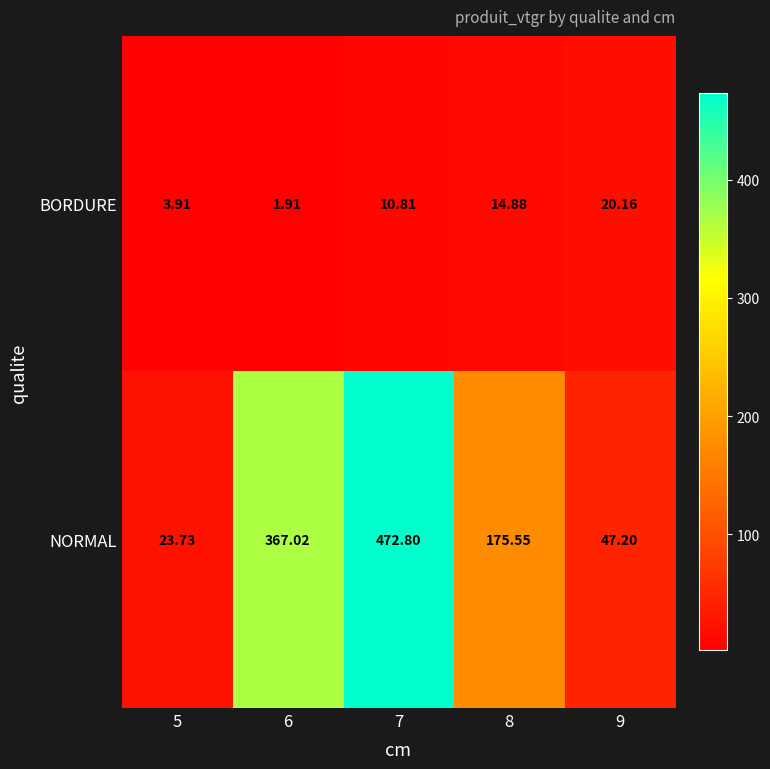

Which series has the widest spread of values?

NORMAL